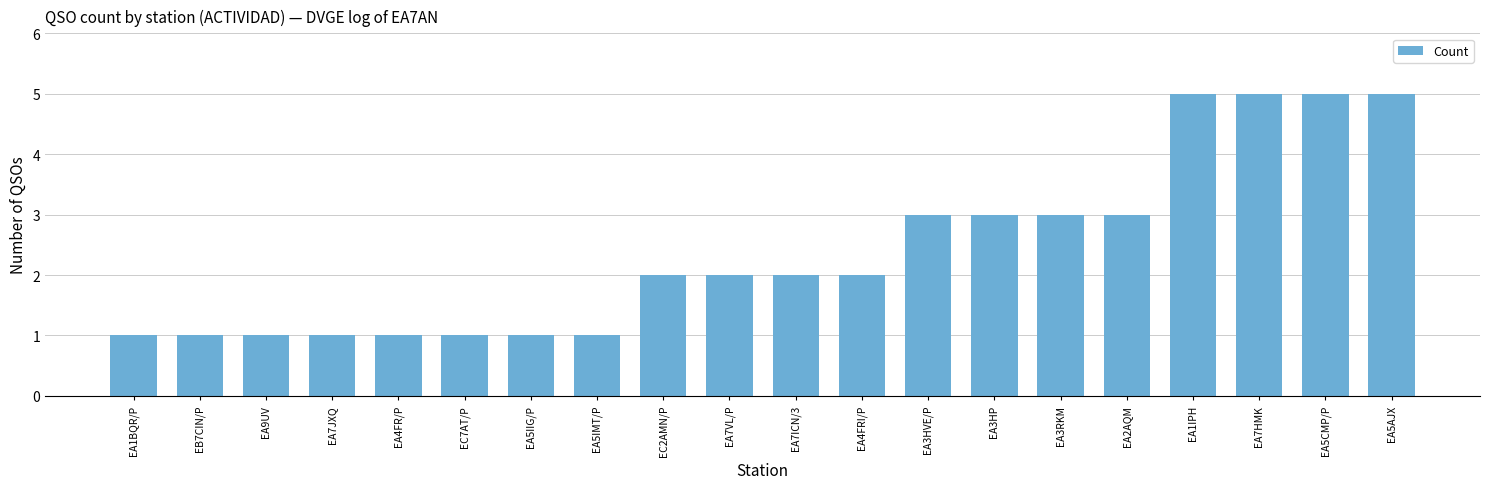

What is the maximum value shown in the chart?

5